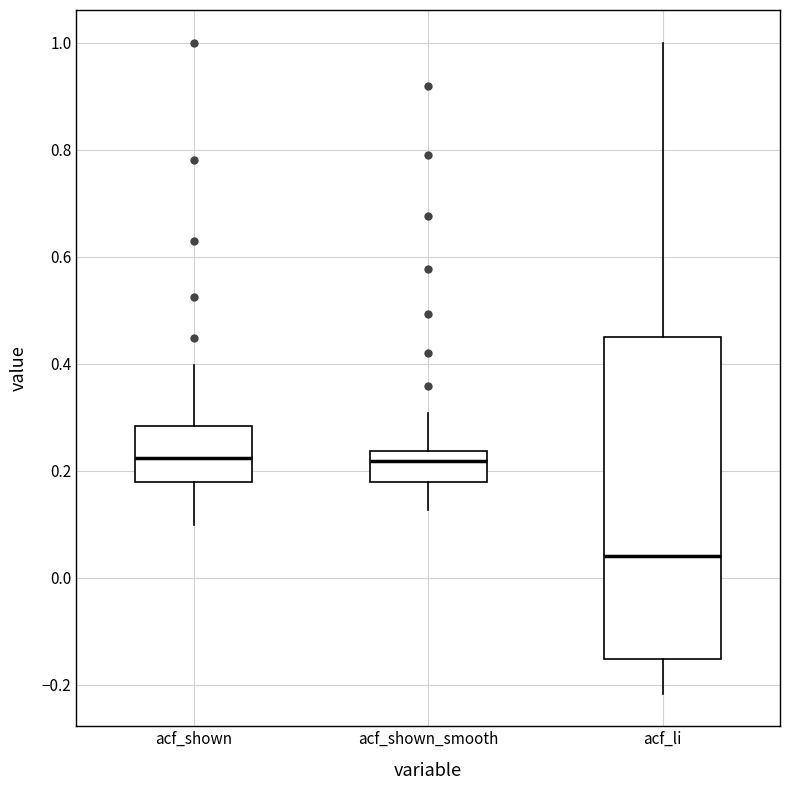

Reading left to right, read every box against the y-axis: the position of its median line, the range the box covers, and the ends of its whiskers. The values are not printed on the chart, so give them approximately, as read against the axis.

acf_shown: median 0.22, box 0.18 to 0.28, whiskers 0.10 to 0.40
acf_shown_smooth: median 0.22, box 0.18 to 0.24, whiskers 0.12 to 0.30
acf_li: median 0.04, box -0.16 to 0.44, whiskers -0.22 to 1.00